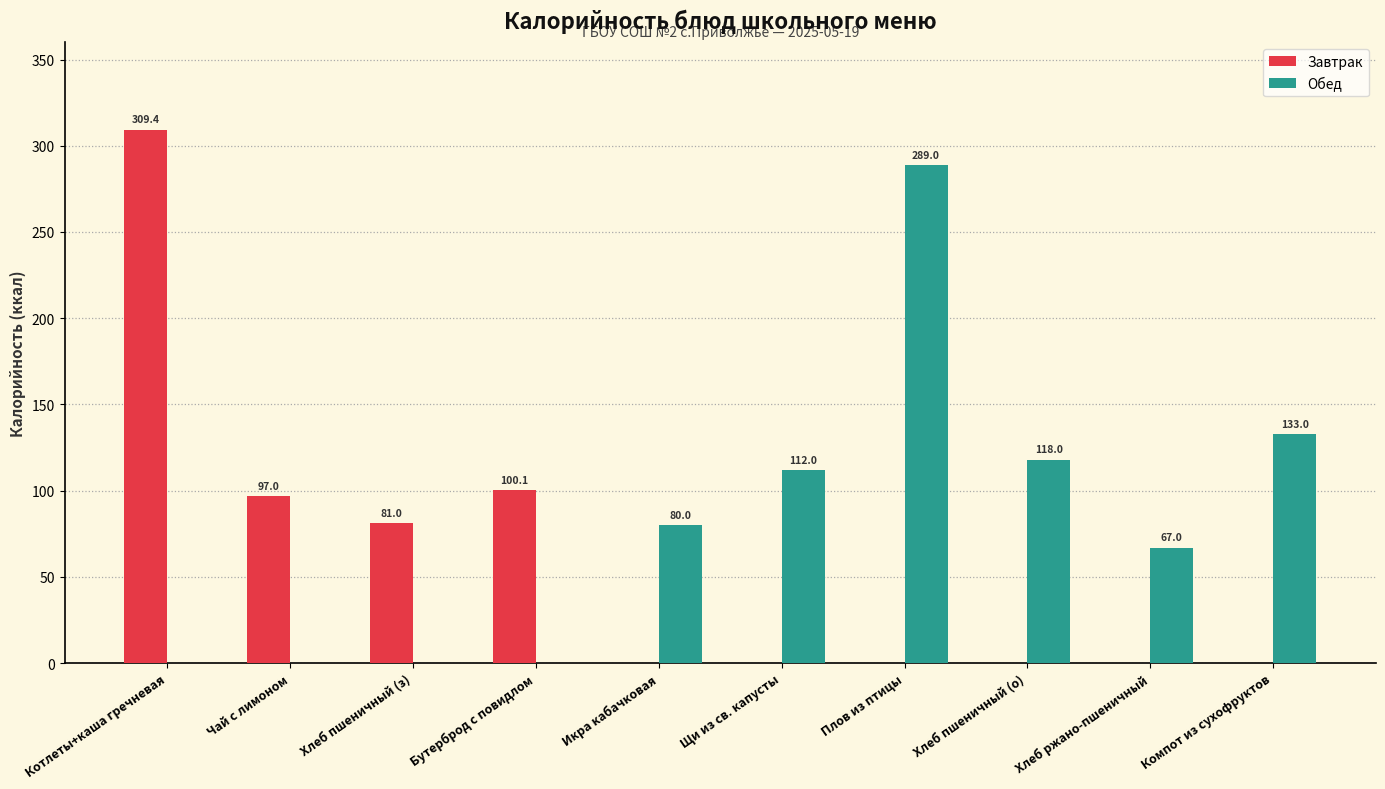

At which category is the sum across all series the highest?

Котлеты+каша гречневая